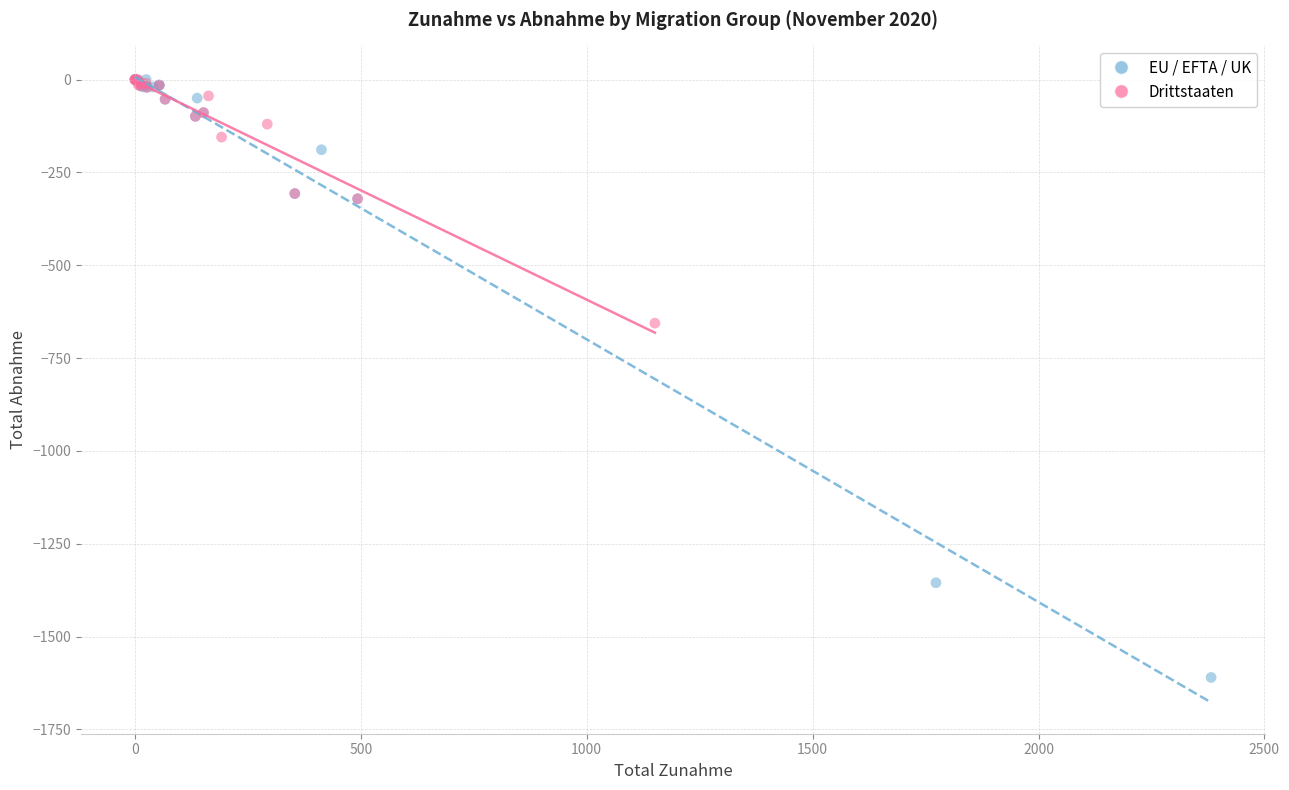

Which series has the widest spread of Y values?

EU / EFTA / UK